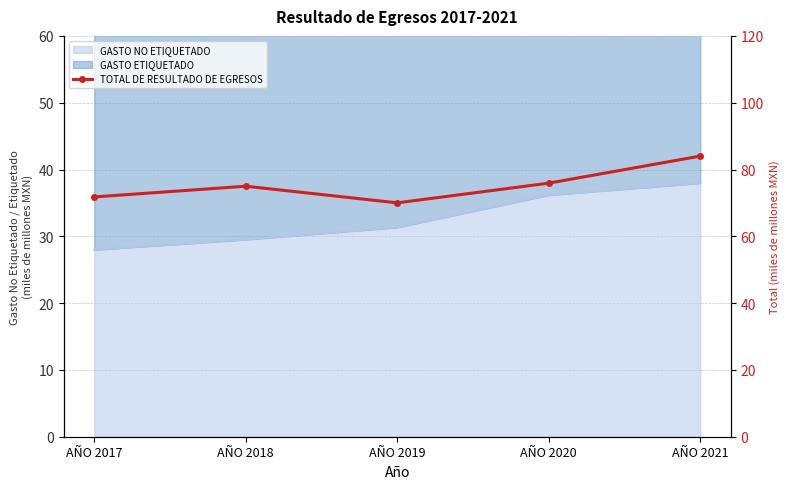

What is the difference between the second highest and second lowest values?

4.1